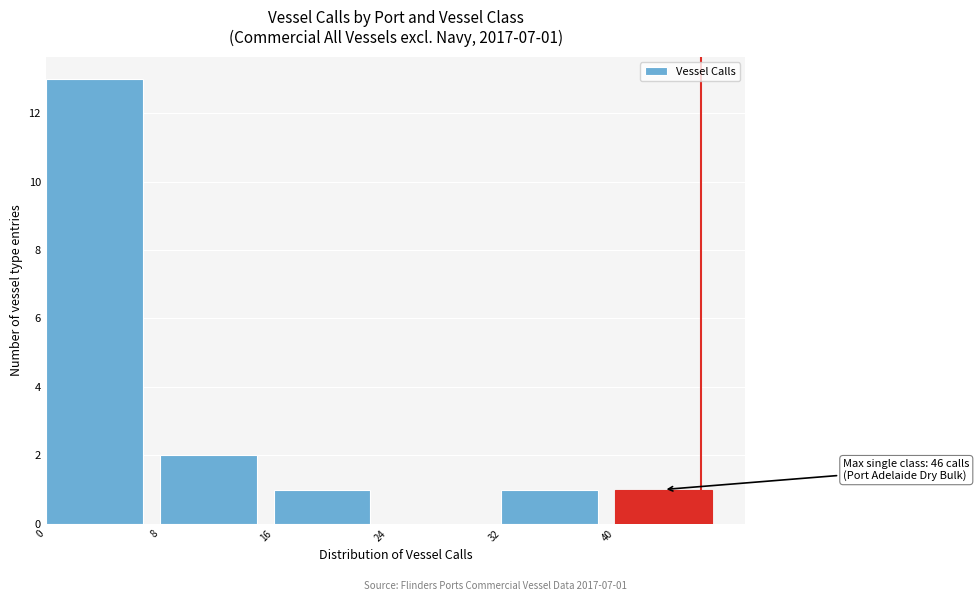

Which range on the x-axis has the tallest bar?

0 to 8